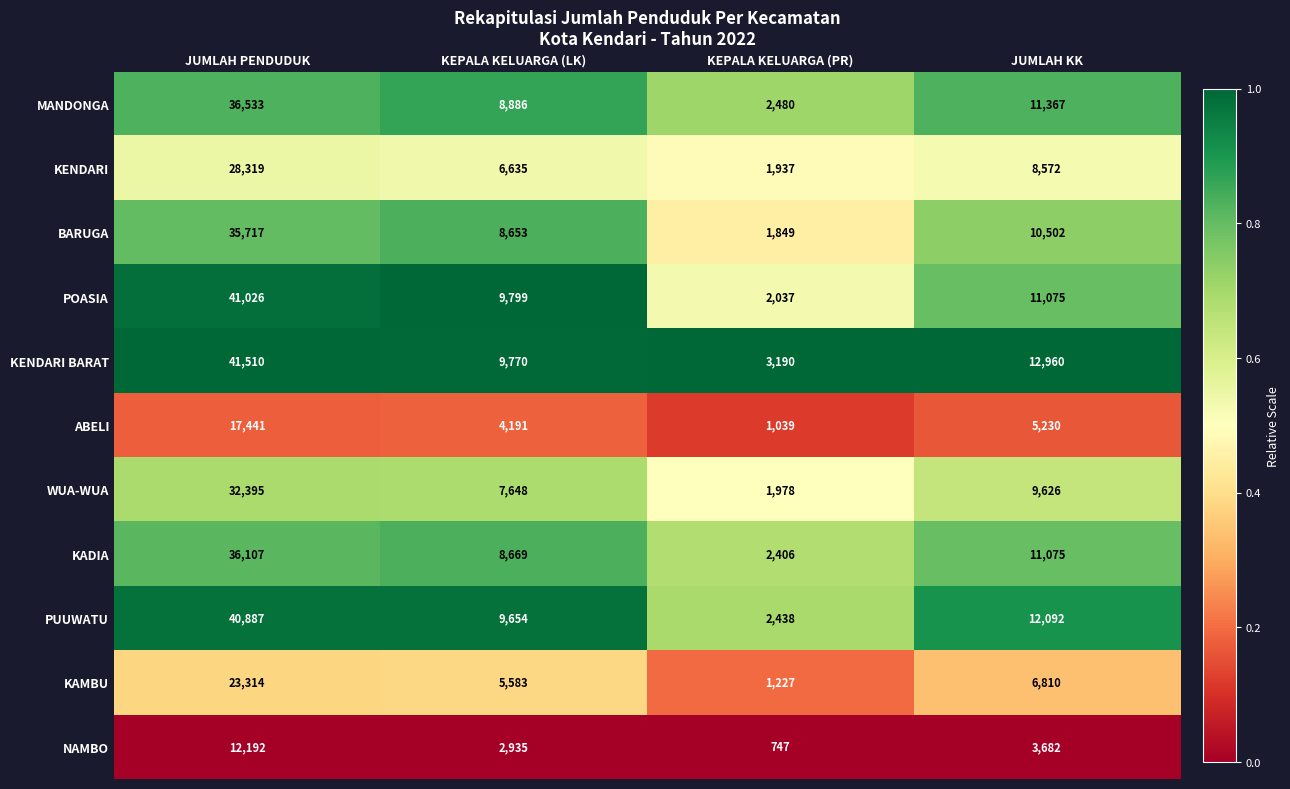

At which category is the sum across all series the highest?

JUMLAH PENDUDUK